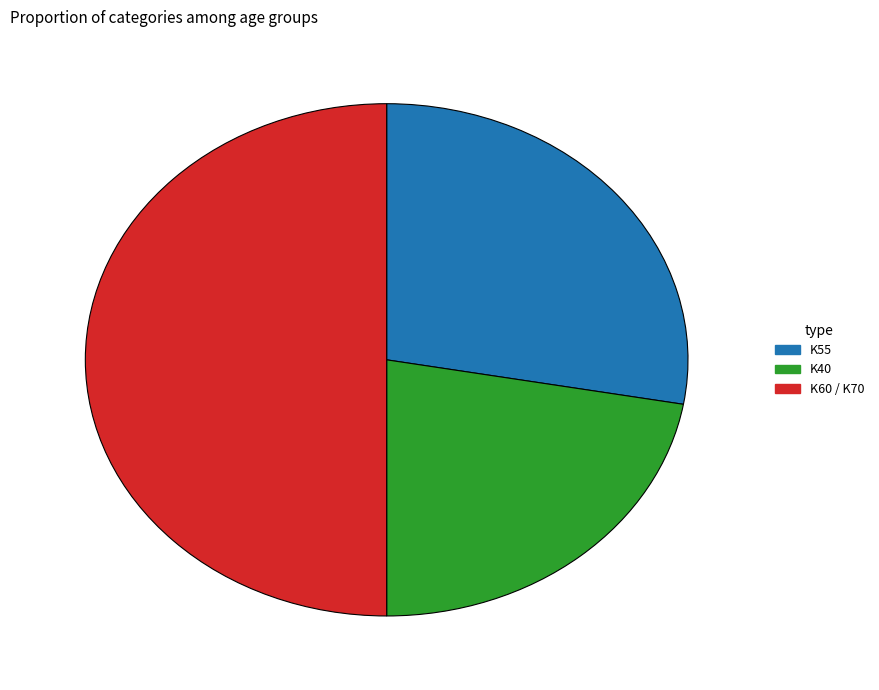

Which category has the biggest portion of the pie?

K60 / K70